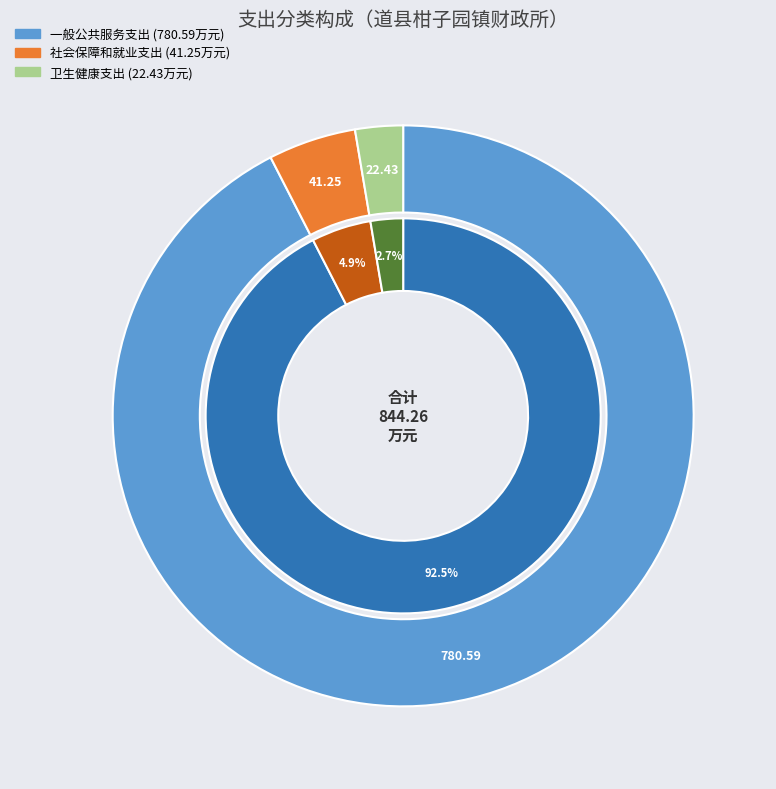

Does any single category account for the majority?

Yes